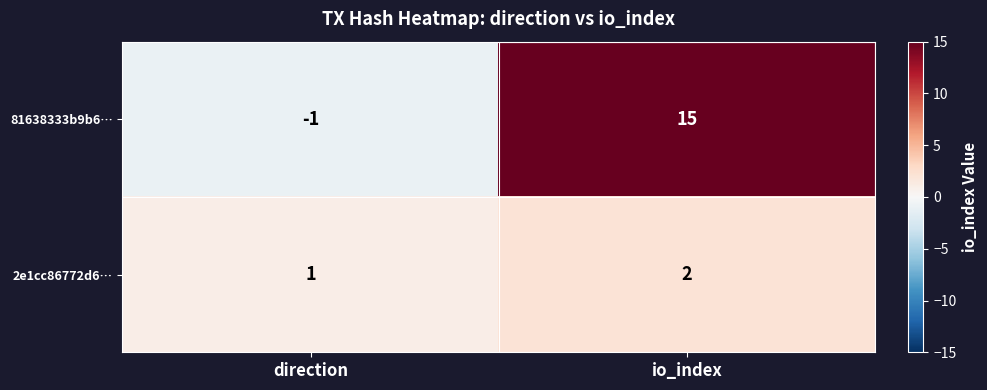

Reading left to right, extract all data points from this chart.

81638333b9b6…: direction=-1	io_index=15
2e1cc86772d6…: direction=1	io_index=2